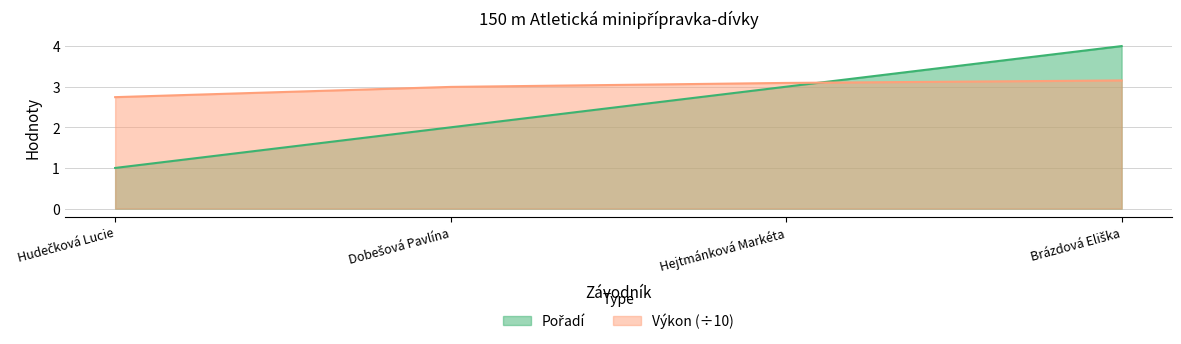

Rank the categories by Pořadí value from highest to lowest.

Brázdová Eliška, Hejtmánková Markéta, Dobešová Pavlína, Hudečková Lucie